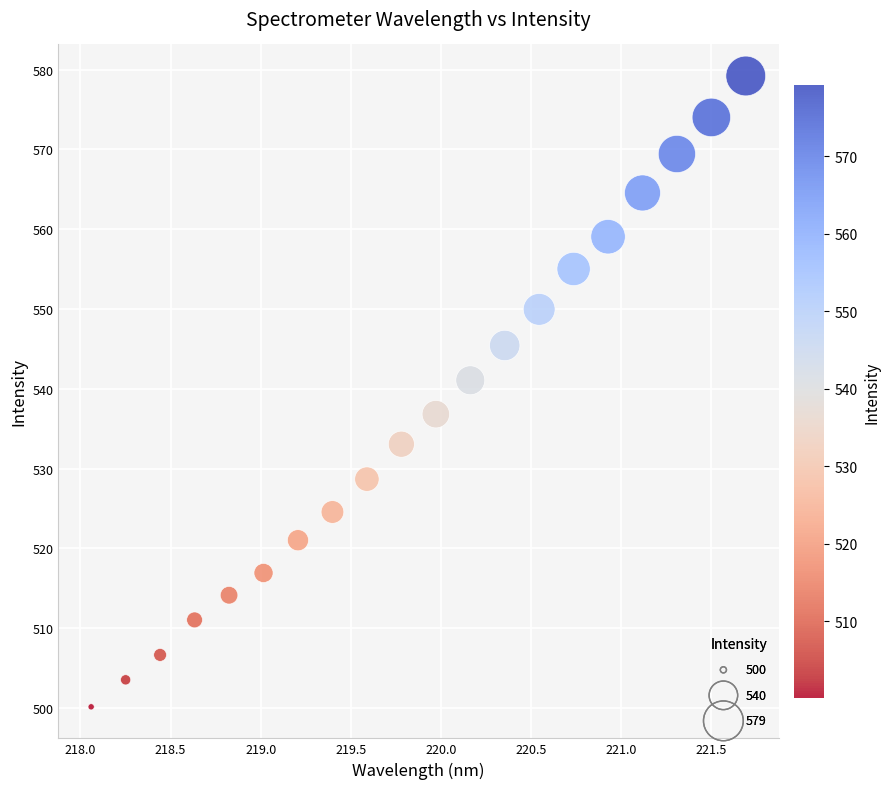

What is the range of X values (max minus min)?

3.6